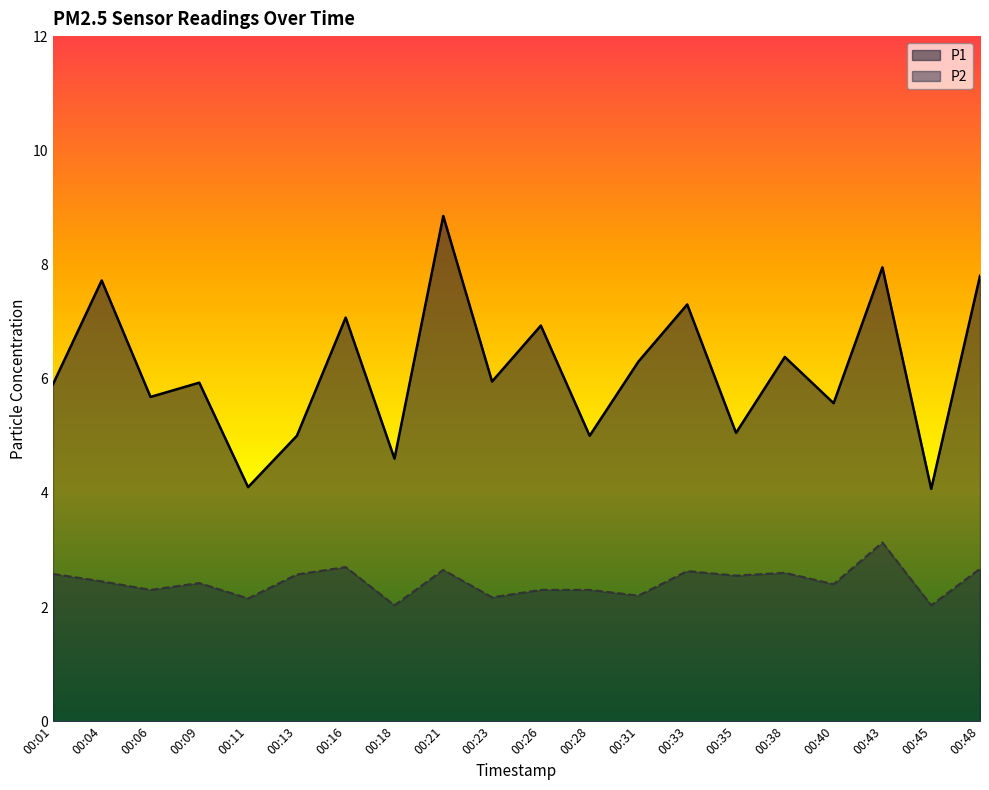

How many lines are shown in the chart?

2